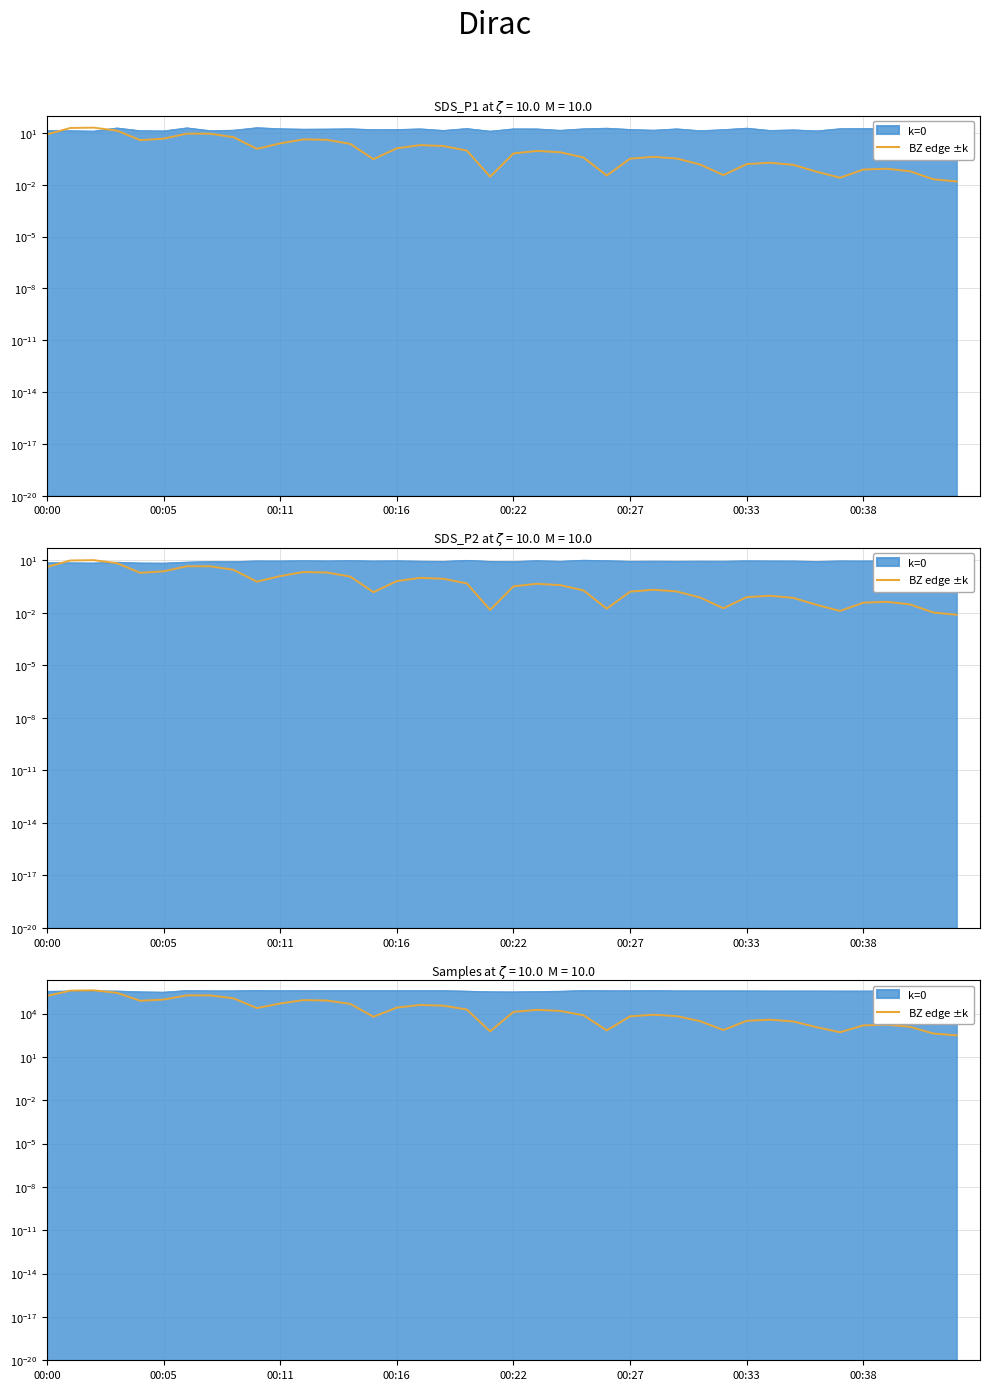

What is the change in value from 22 to 37?

-13959.0